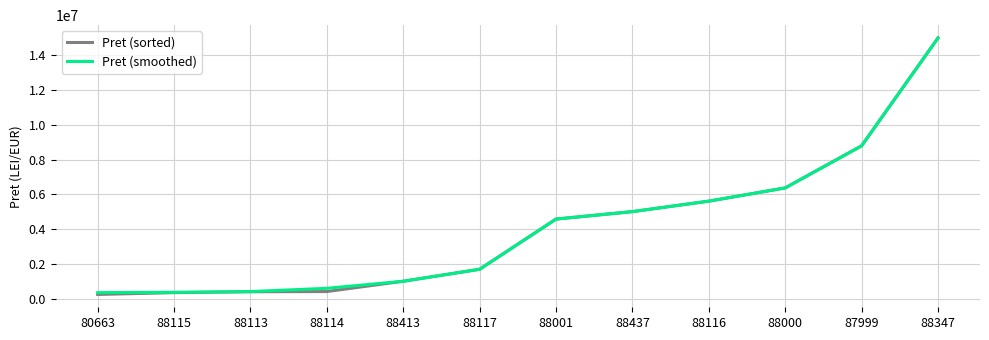

Which series has the largest range (max minus min)?

Pret (sorted)